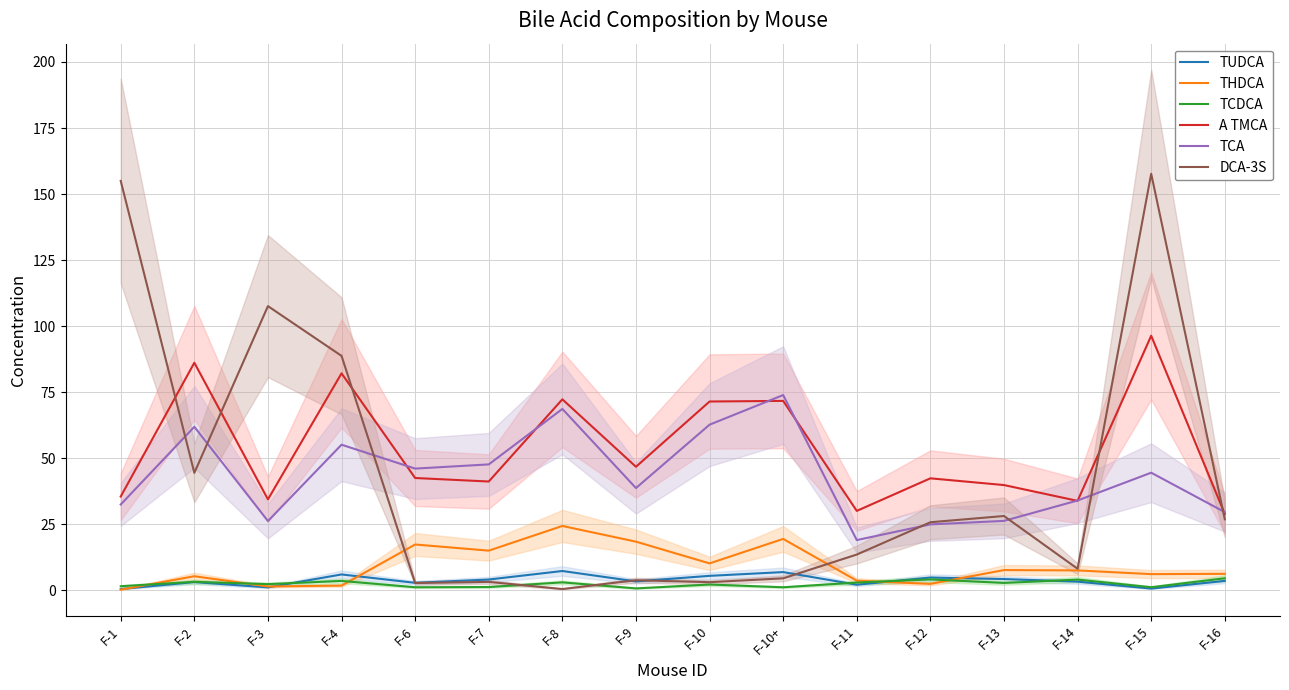

What is the lowest value of the TUDCA series?

0.4